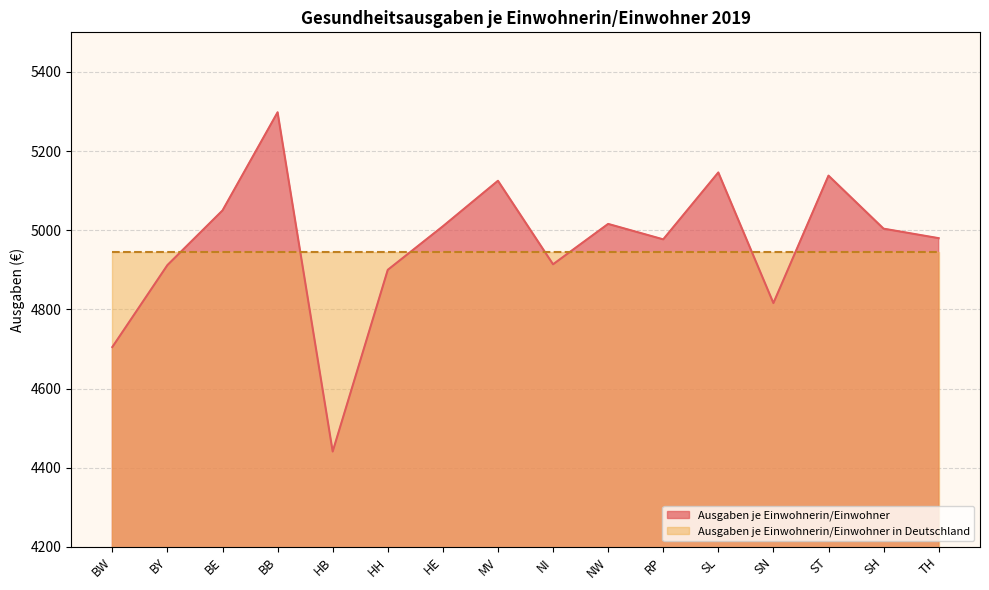

What is the label of the 14th point from the left?

ST